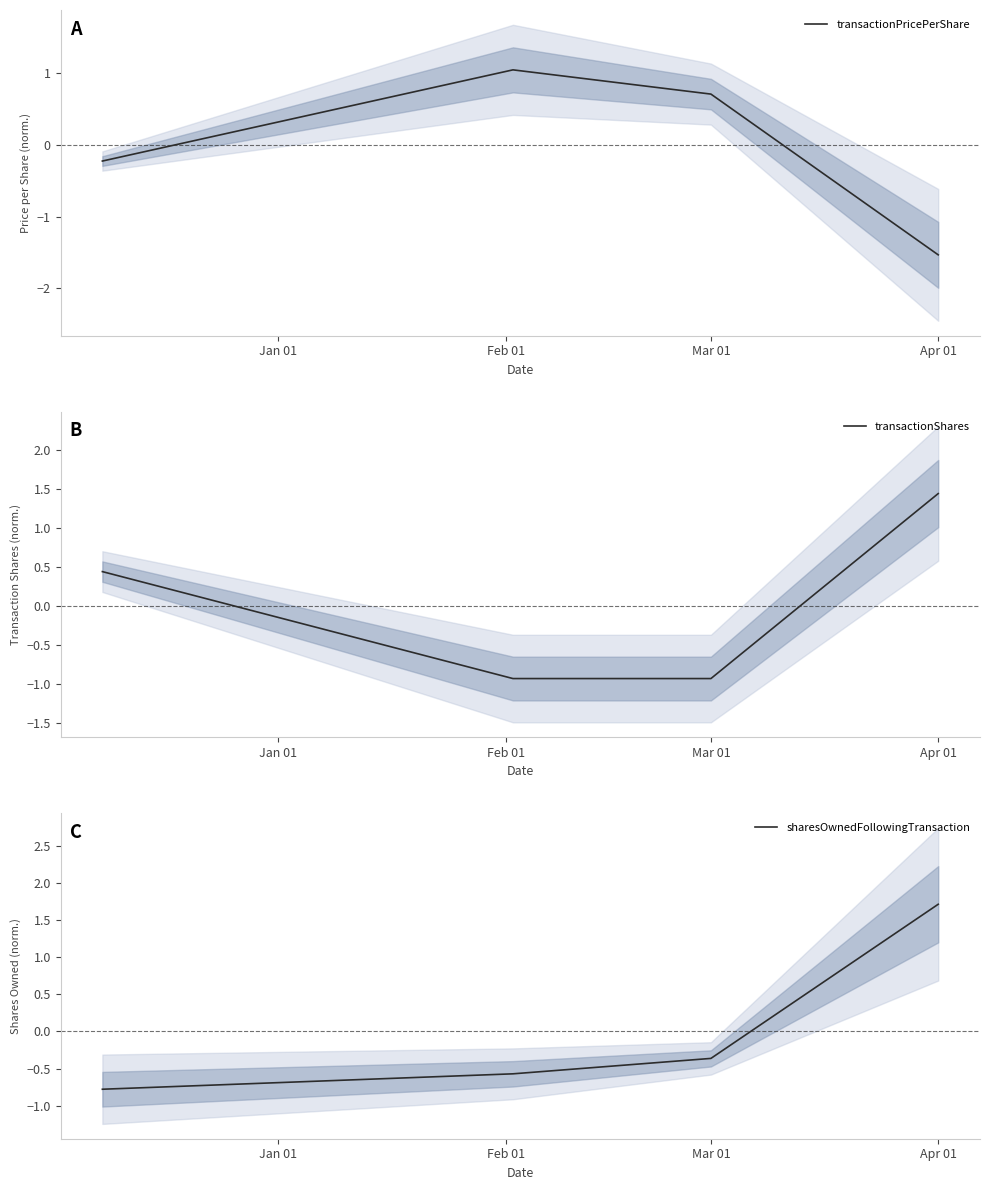

What is the difference between the maximum and minimum values in the transactionShares series?

2.4